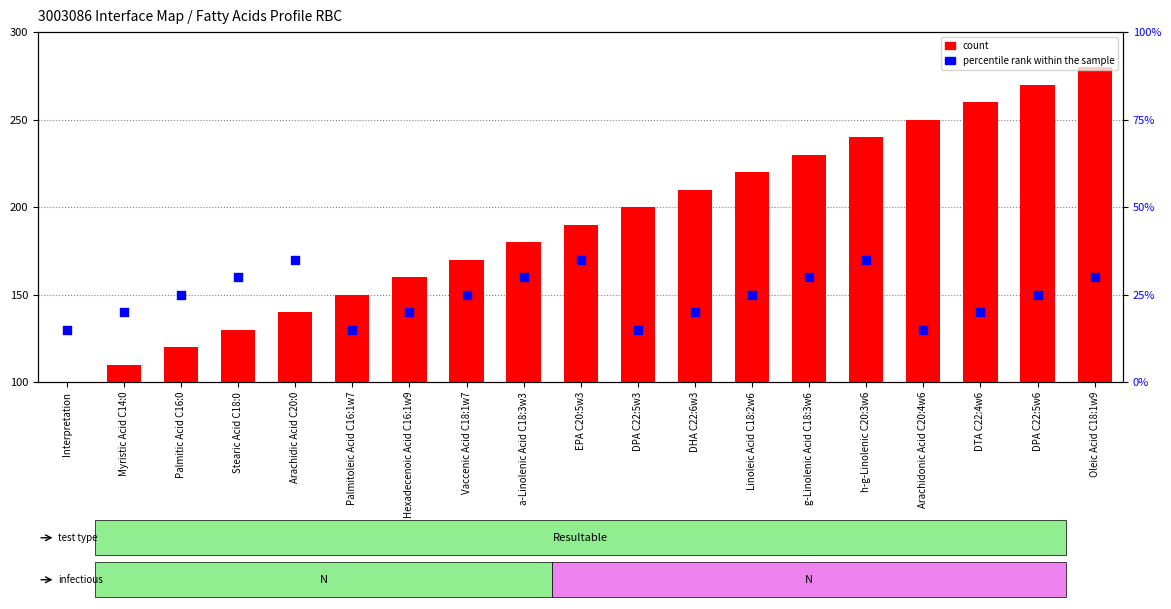

At which category is the sum across all series the highest?

Oleic Acid C18:1w9